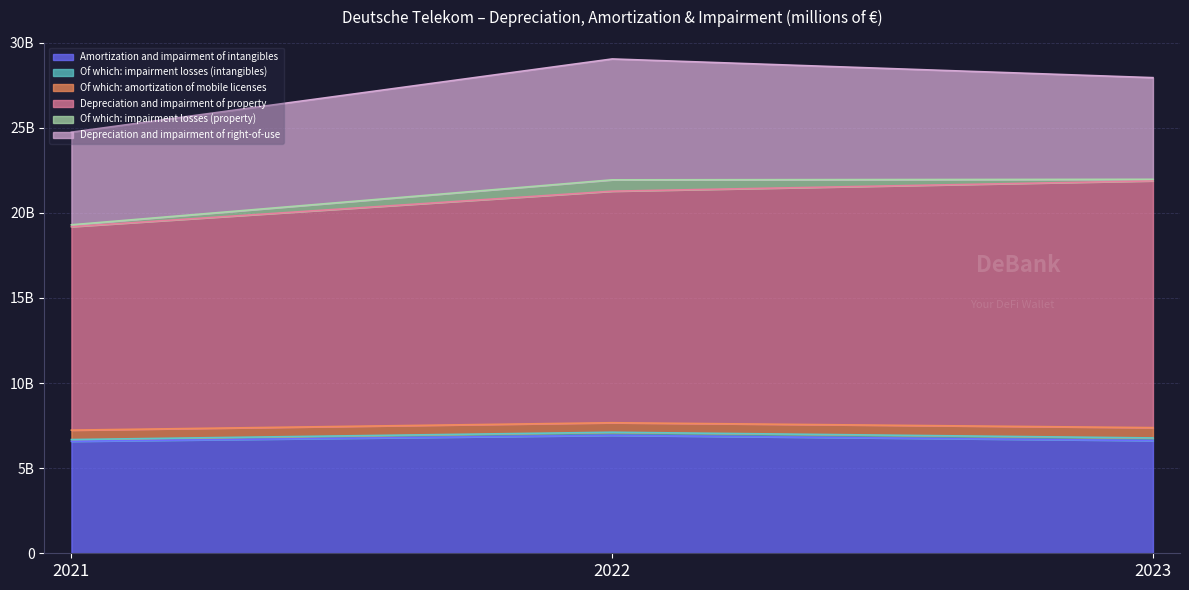

At which label is Amortization and impairment of intangibles closest to 6755?

2023